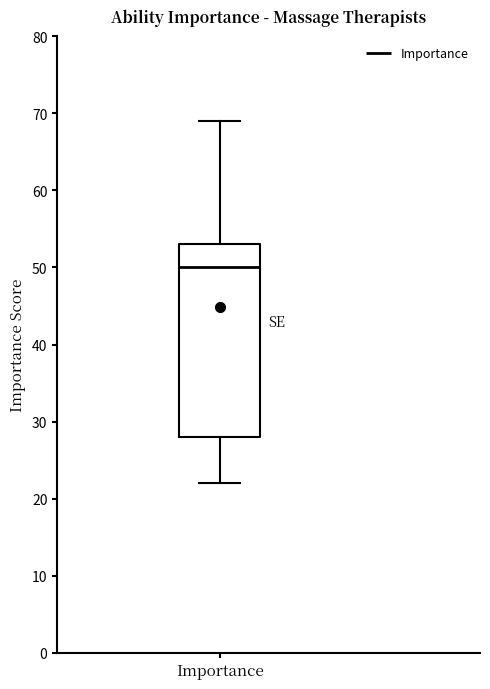

Where does the upper whisker of the box for Importance end on the y-axis? The values are not printed on the chart, so give them approximately, as read against the axis.

69